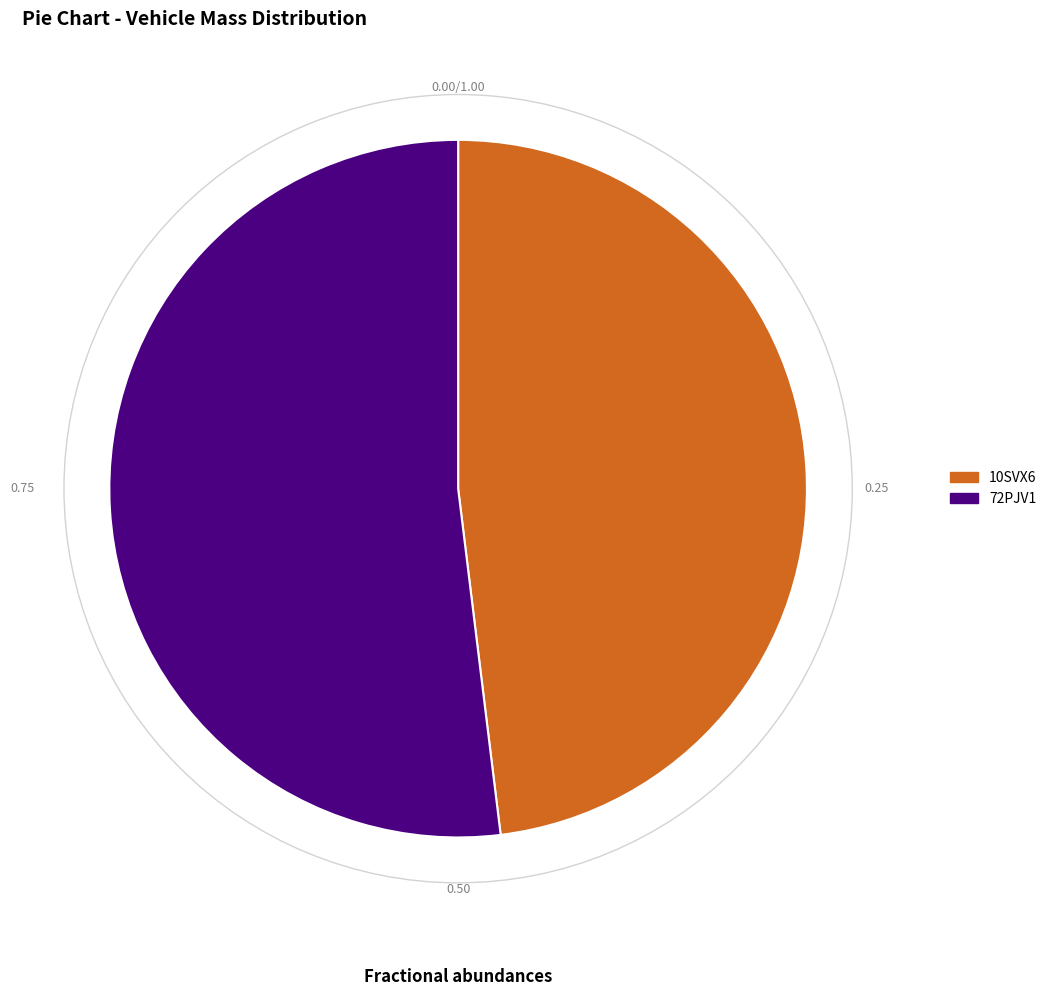

Which has a higher value, 10SVX6 or 72PJV1?

72PJV1